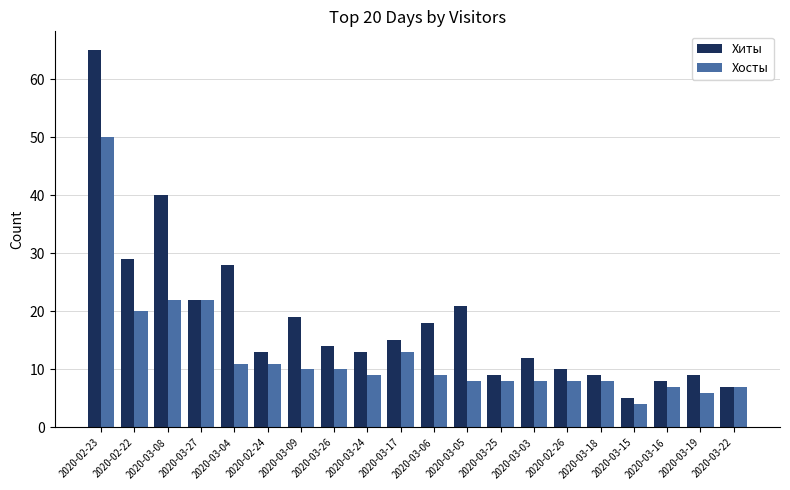

What position from the left is 2020-03-08?

3